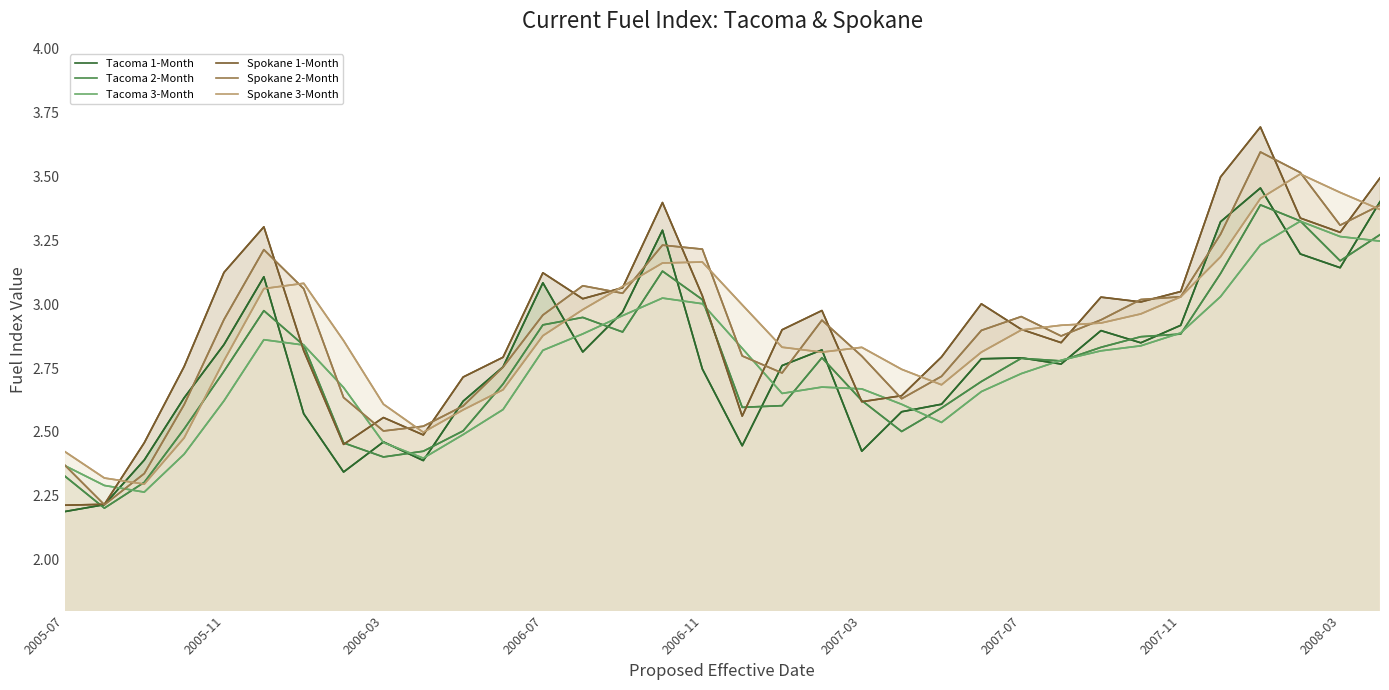

At which category does the chart reach its peak across all series?

30